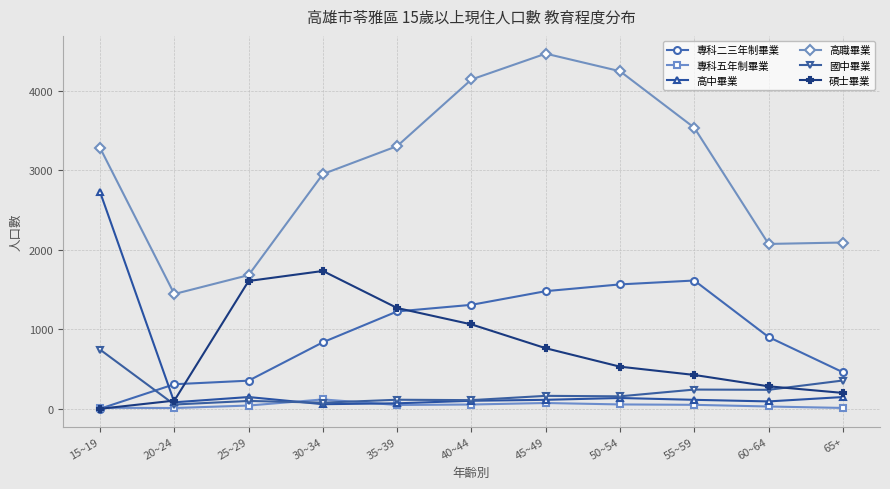

Which series has the largest total across all categories?

高職畢業